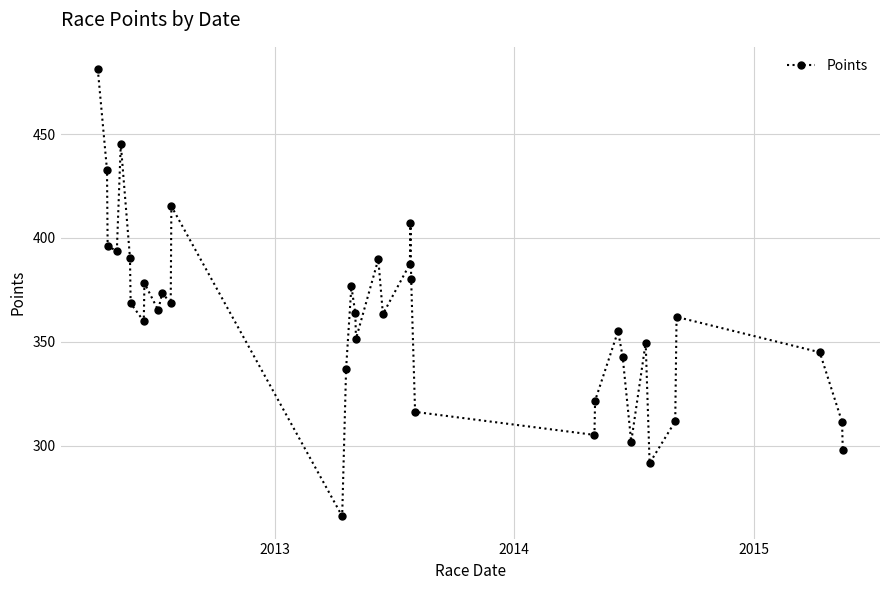

How many distinct data groups are displayed?

1